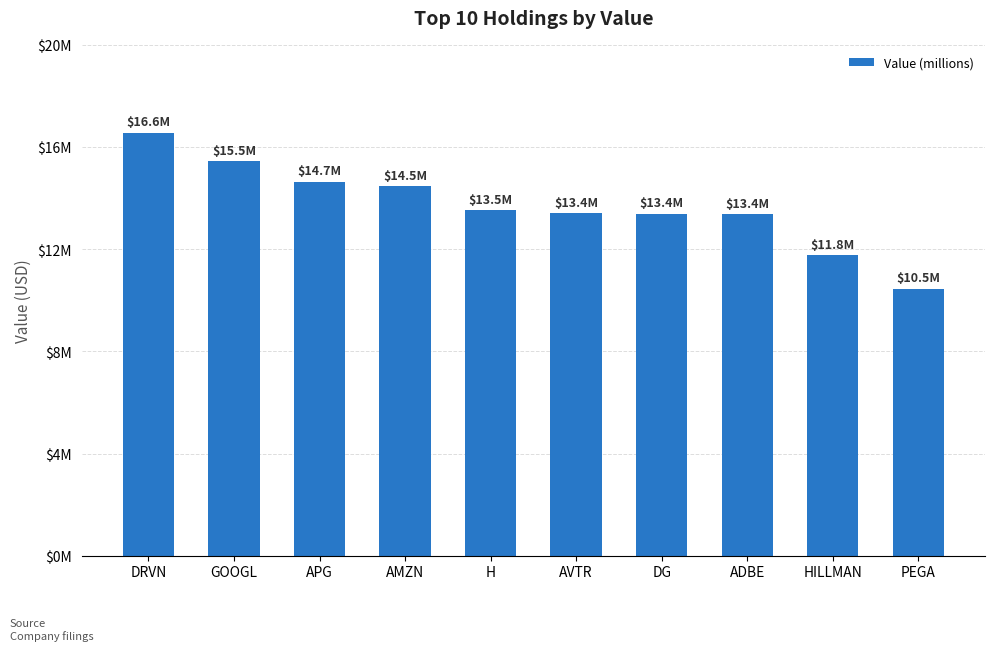

What position from the left is HILLMAN?

9